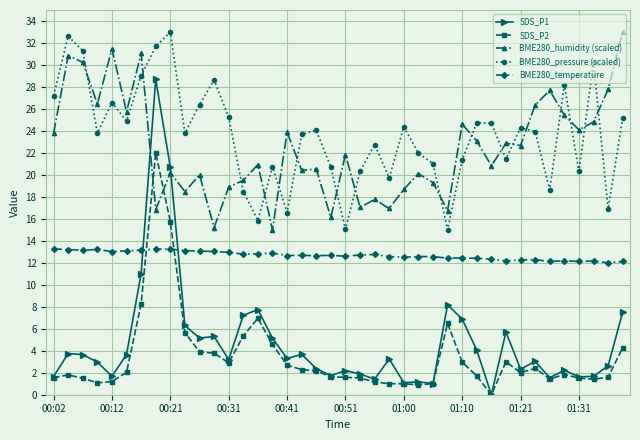

At how many categories does at least one series exceed 12?

40